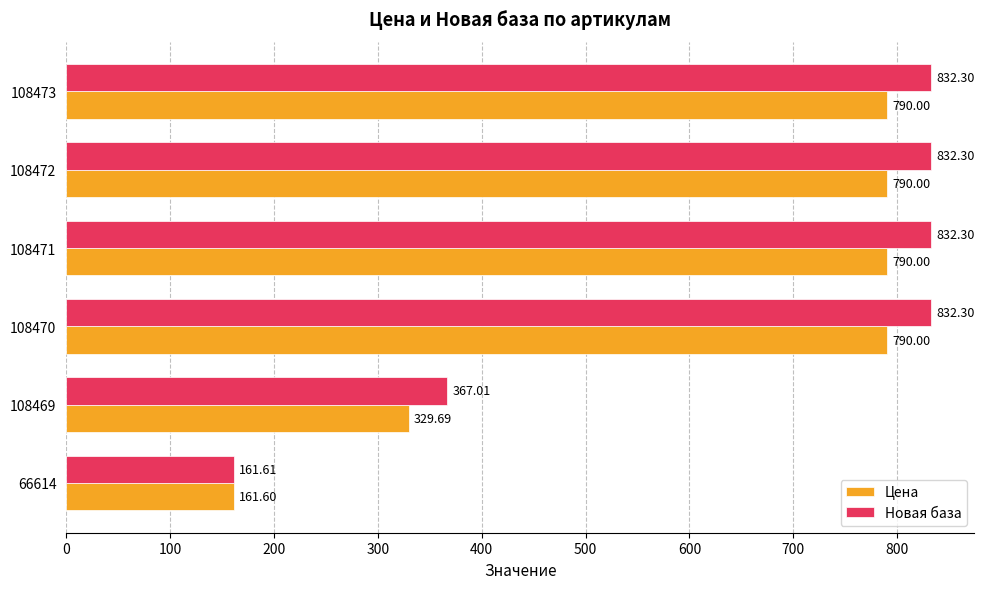

What is the total value across all series at 108471?

1622.3